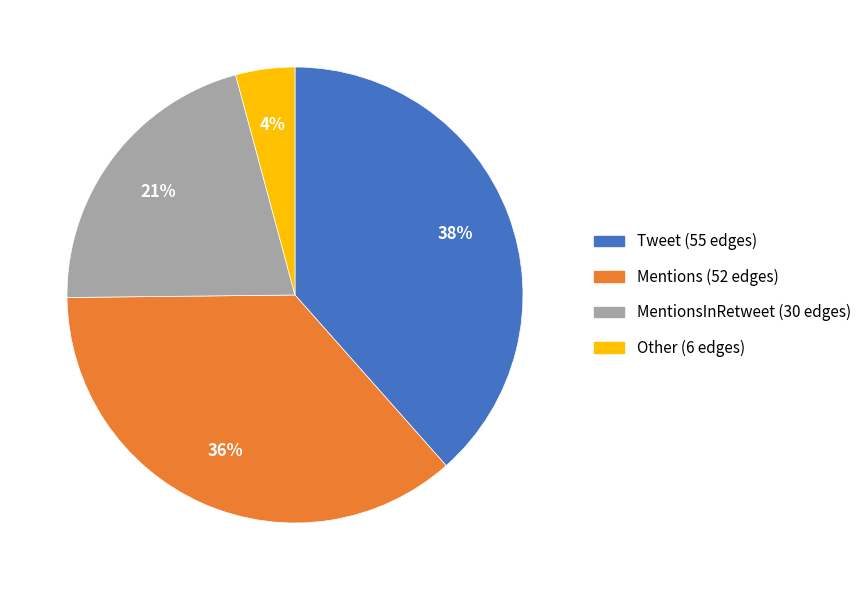

To the nearest percent, what is the difference between the largest and smallest slice percentages?

34%